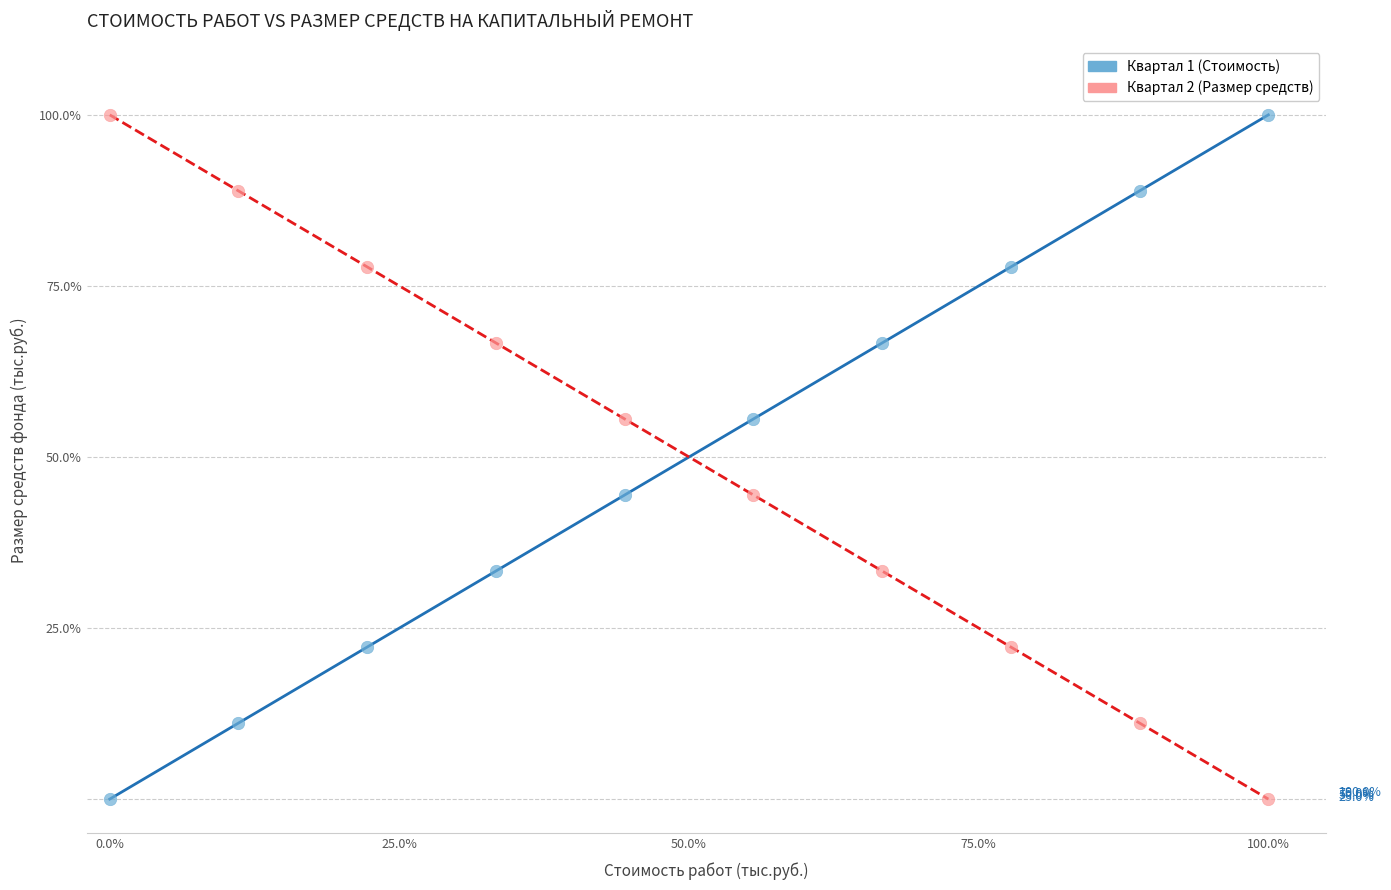

Across all data points, what is the range of X values (max minus min)?

100.0